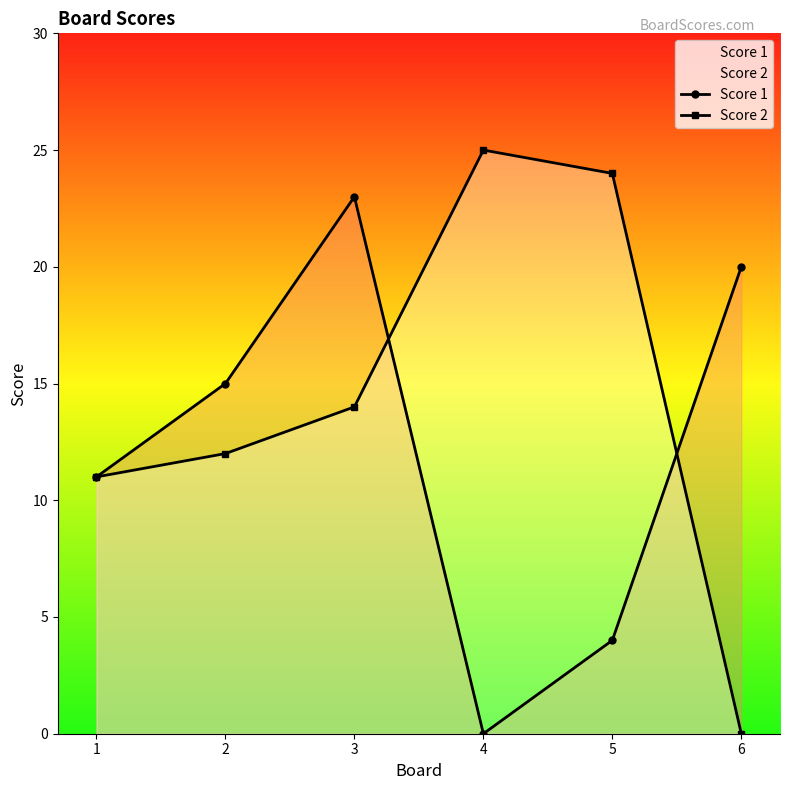

Reading right to left, extract all data points from this chart.

Score 1: 20	4	0	23	15	11
Score 2: 0	24	25	14	12	11